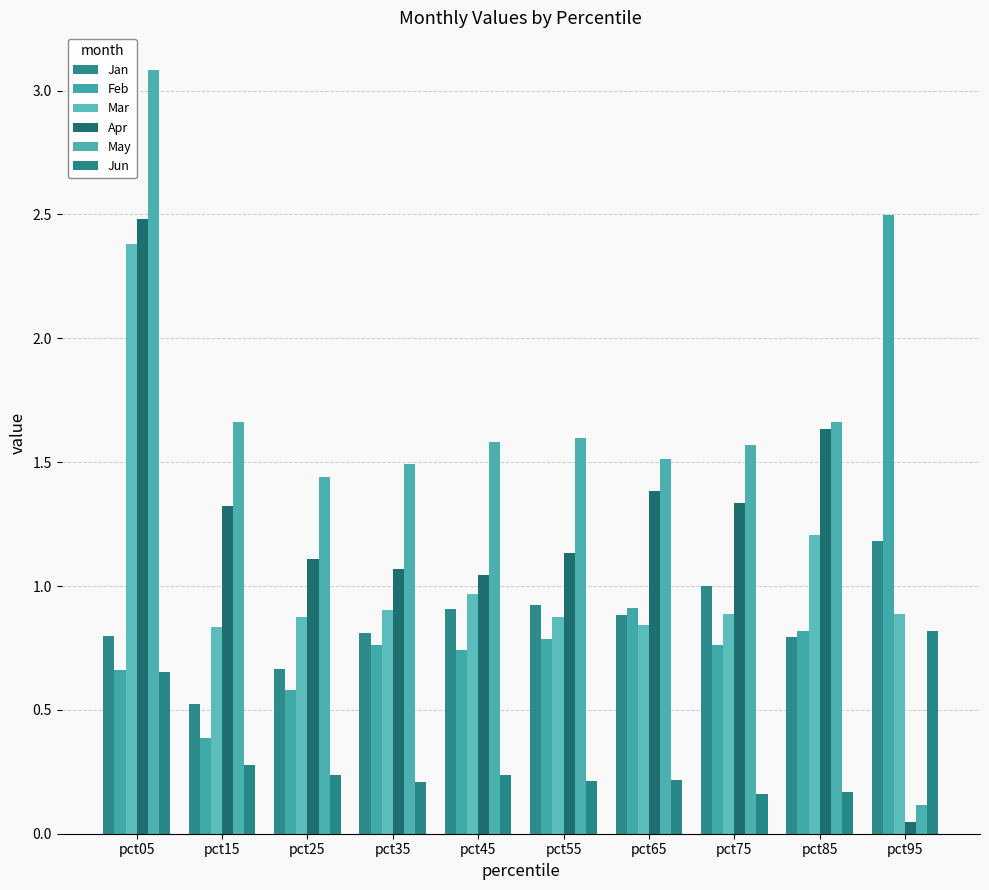

Does the chart contain stacked bars?

No